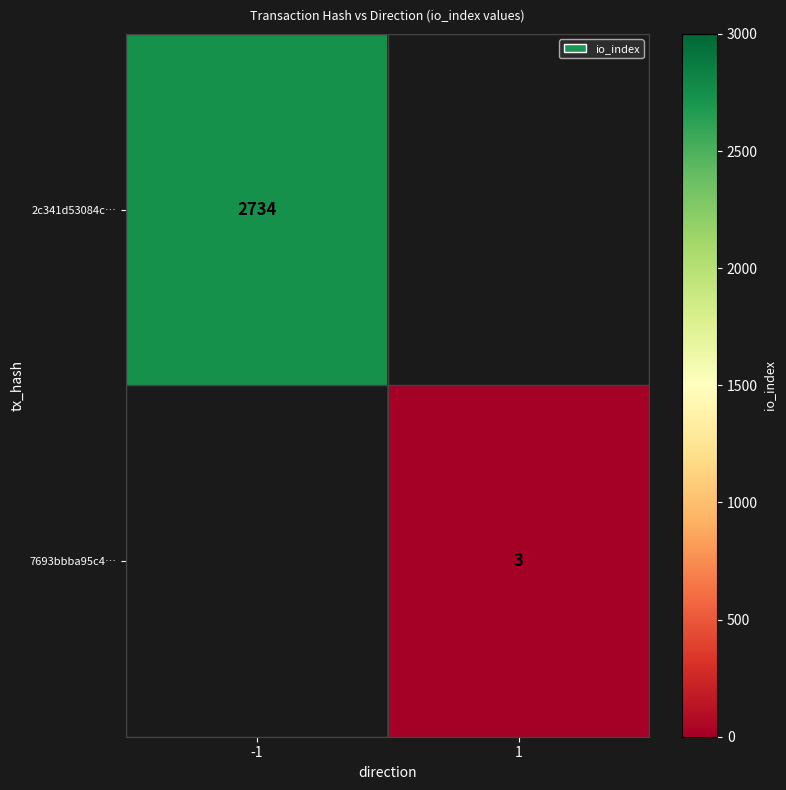

The 7693bbba95c4… series shows 4.6 at 1. True or false?

False